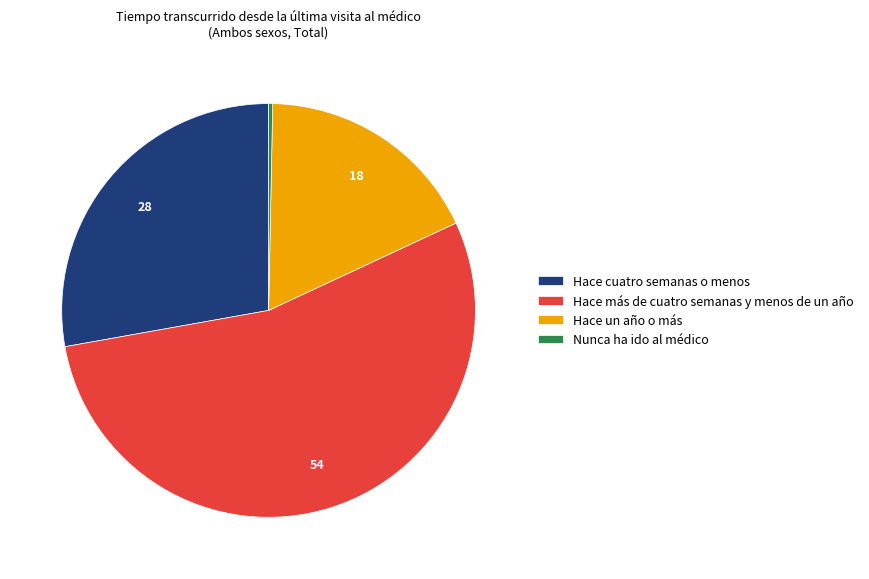

Which has a higher value, Hace más de cuatro semanas y menos de un año or Nunca ha ido al médico?

Hace más de cuatro semanas y menos de un año